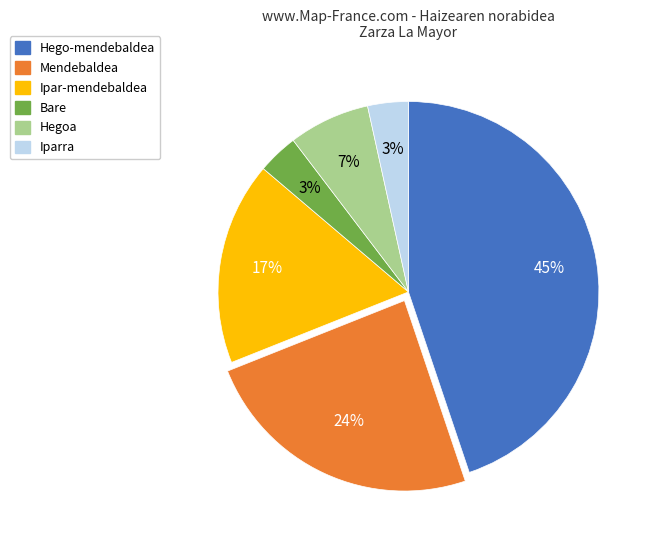

To the nearest percent, what is the difference between the Mendebaldea and Iparra slice percentages?

21%